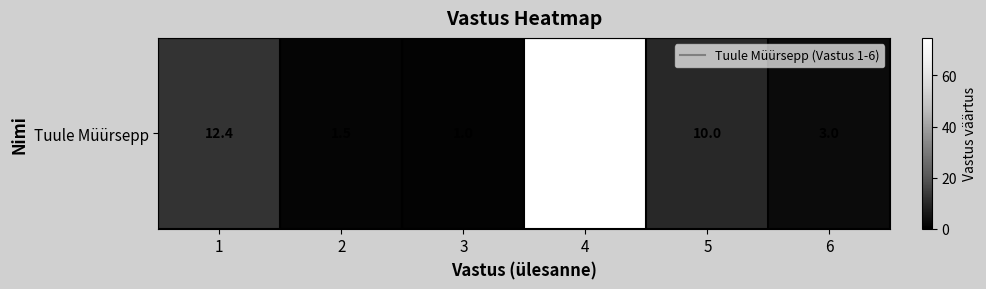

Reading left to right, what are all the values shown in this chart?

12.4	1.5	1.0	74.7	10.0	3.0